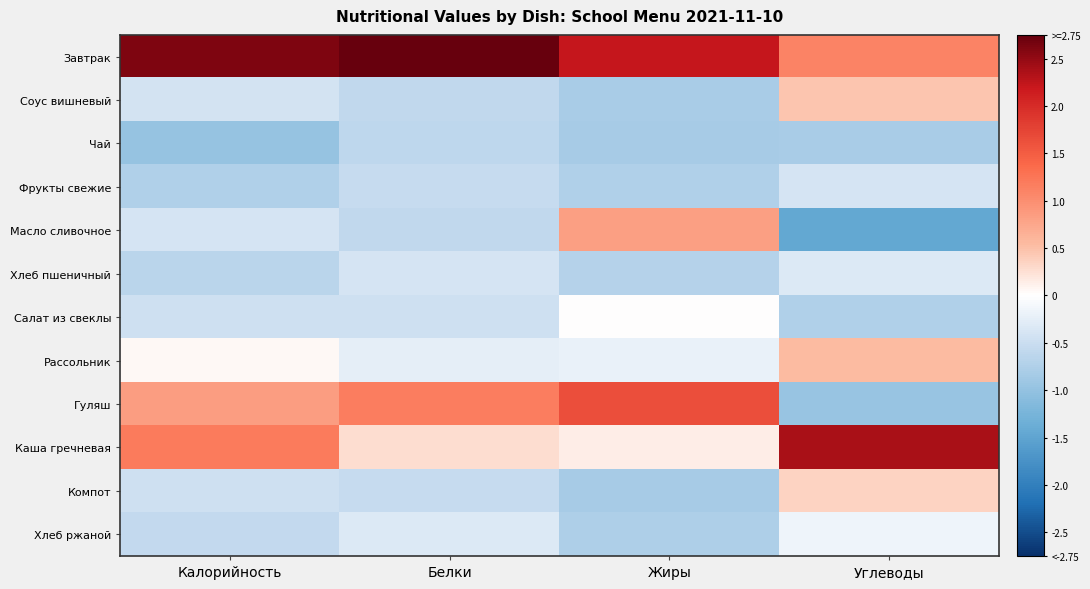

List the series in order of their peak value, lowest first.

Чай, Фрукты свежие, Хлеб пшеничный, Хлеб ржаной, Салат из свеклы, Компот, Соус вишневый, Рассольник, Масло сливочное, Гуляш, Каша гречневая, Завтрак